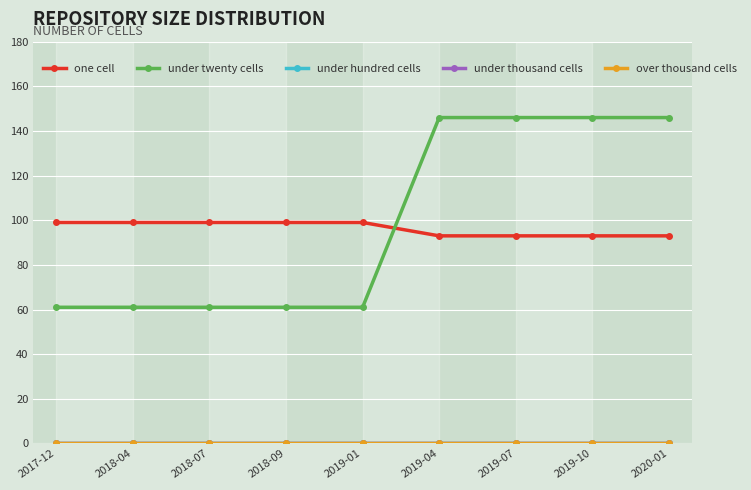

True or false: under thousand cells has more than 2 points higher than both neighbors.

False